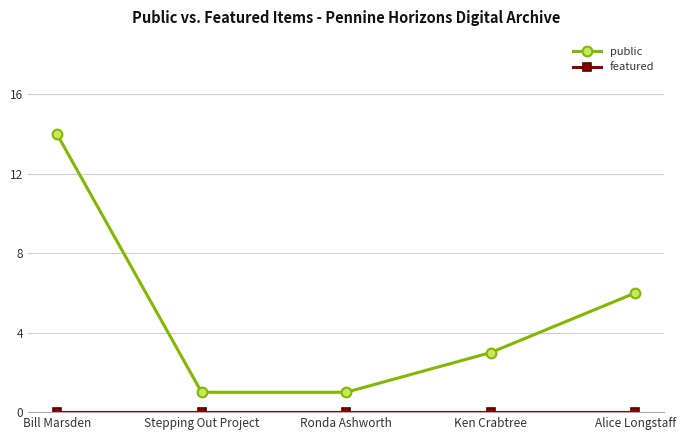

Is it true that public equals 14 at Bill Marsden?

True